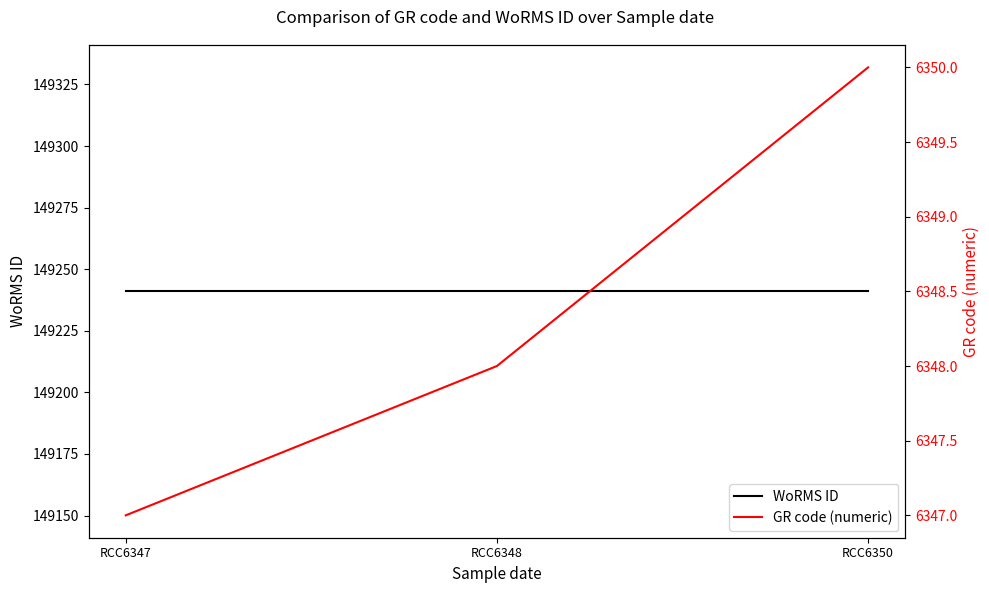

Is the value of WoRMS ID at RCC6347 greater than the value of GR code (numeric) at RCC6350?

Yes